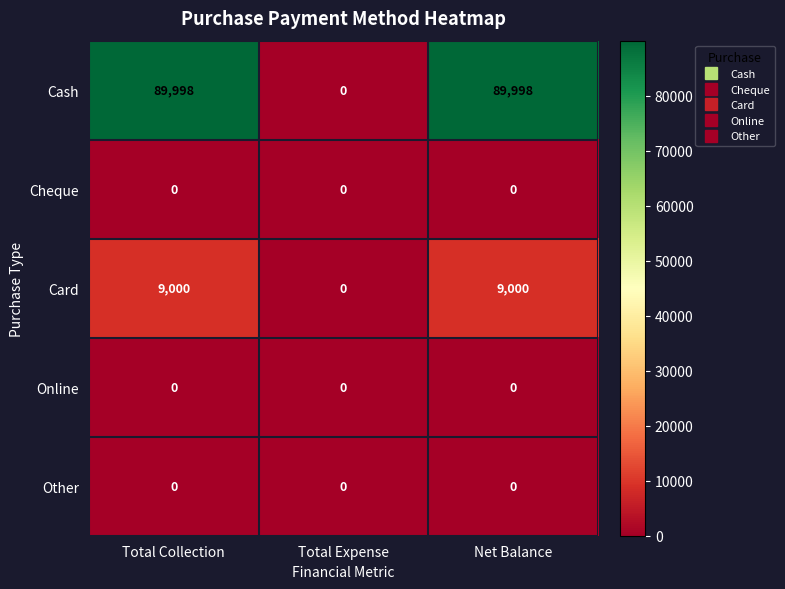

Which series has the largest total across all categories?

Cash